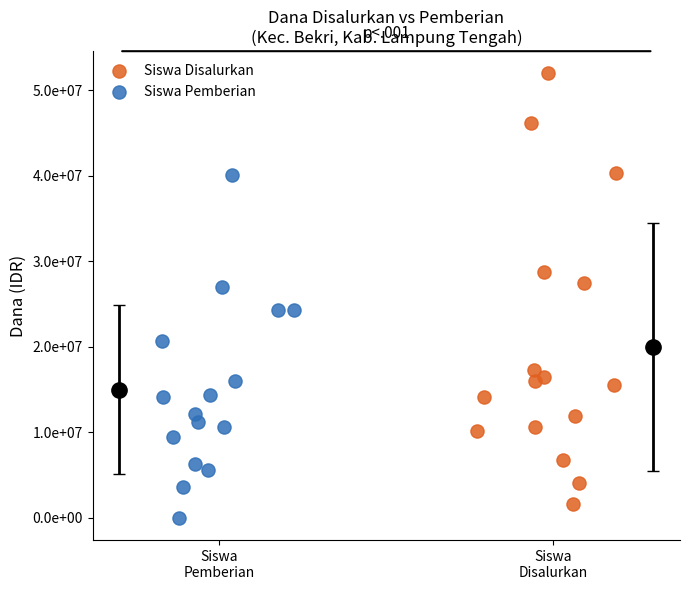

What are all the series names shown in the legend?

Siswa Disalurkan, Siswa Pemberian